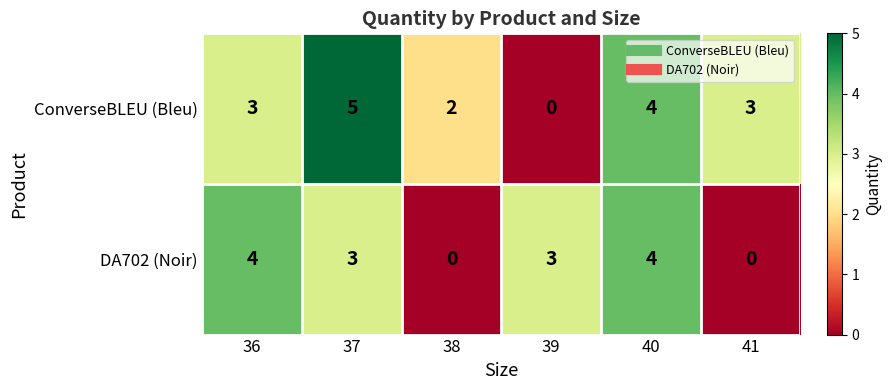

Which series changed the most between 36 and 41?

DA702 (Noir)